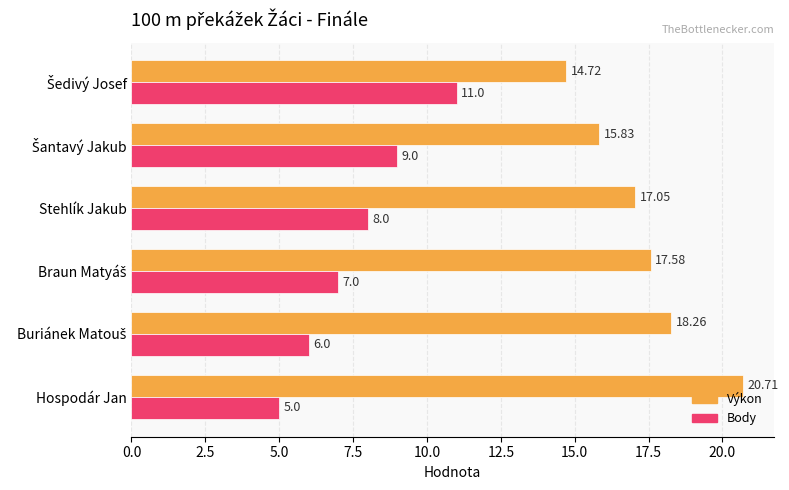

Which series has the widest spread of values?

Body